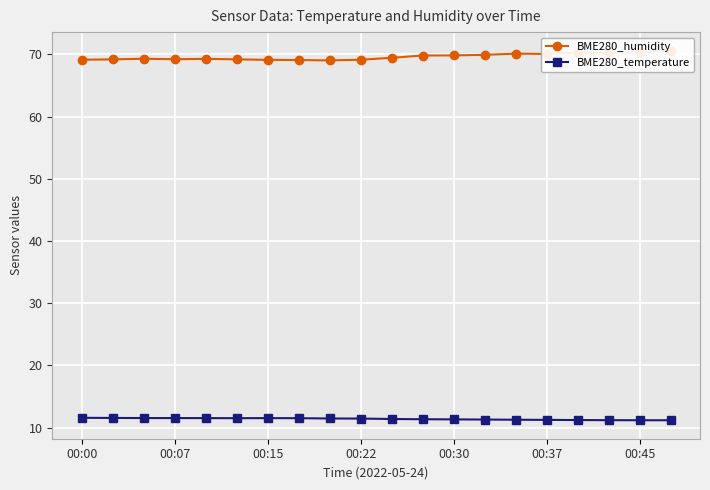

Is it true that BME280_temperature equals 11.2 at 00:37?

True